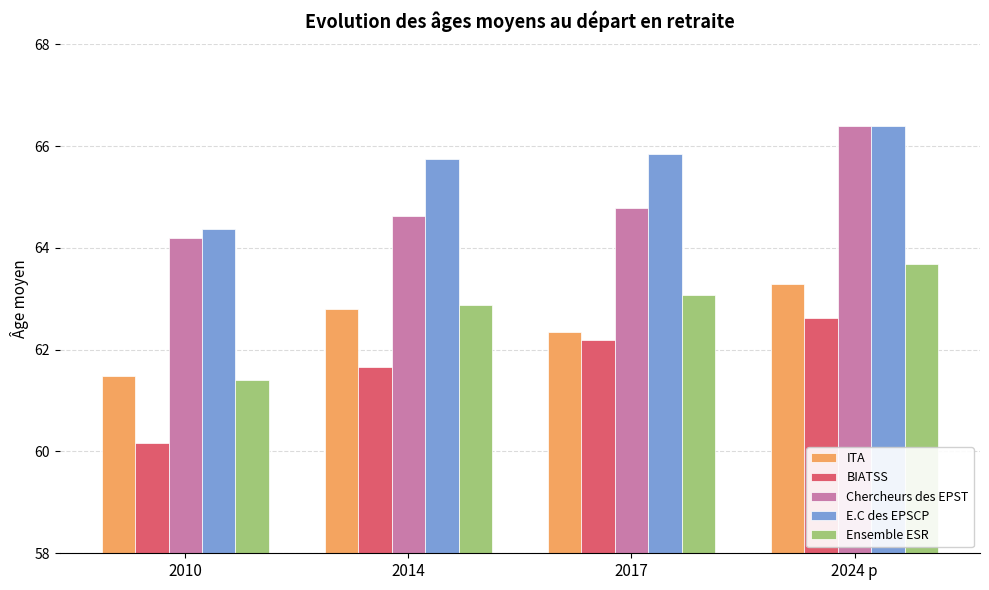

What is the maximum value shown in the chart?

66.4